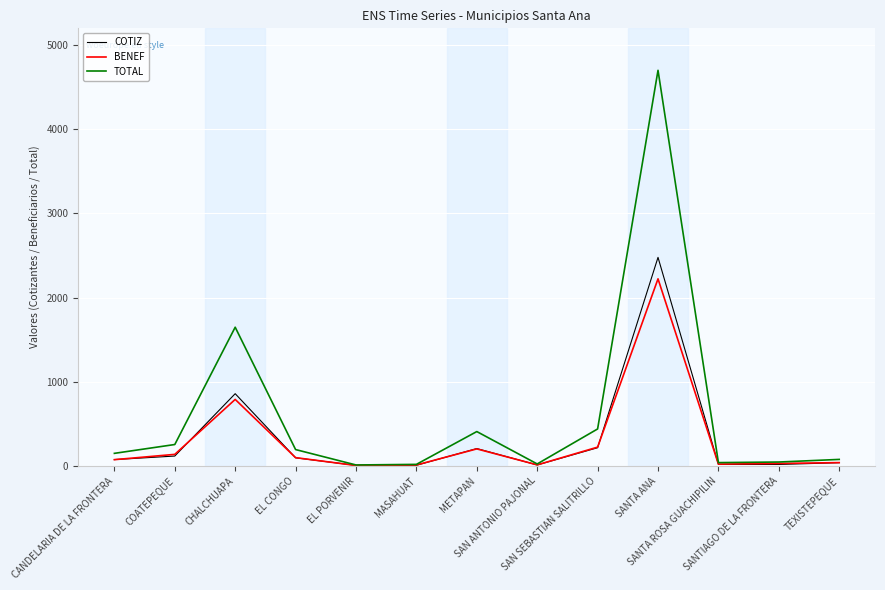

List the series in order of their peak value, highest first.

TOTAL, COTIZ, BENEF